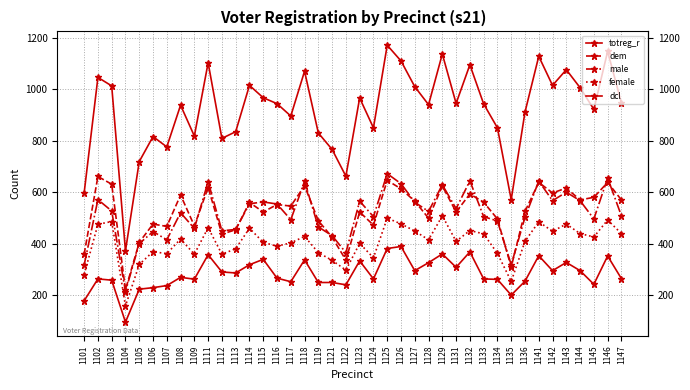

Is it true that male equals 417 at 1129?

False